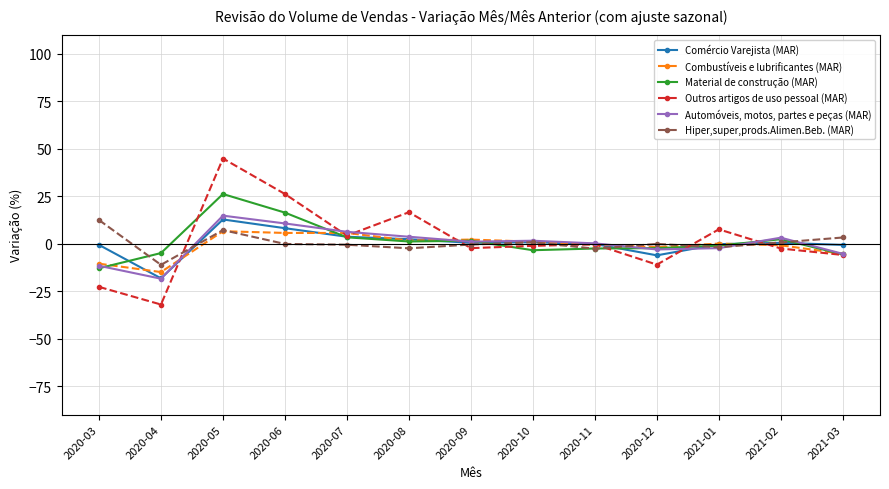

What is the sum of all Material de construção (MAR) values?

18.6